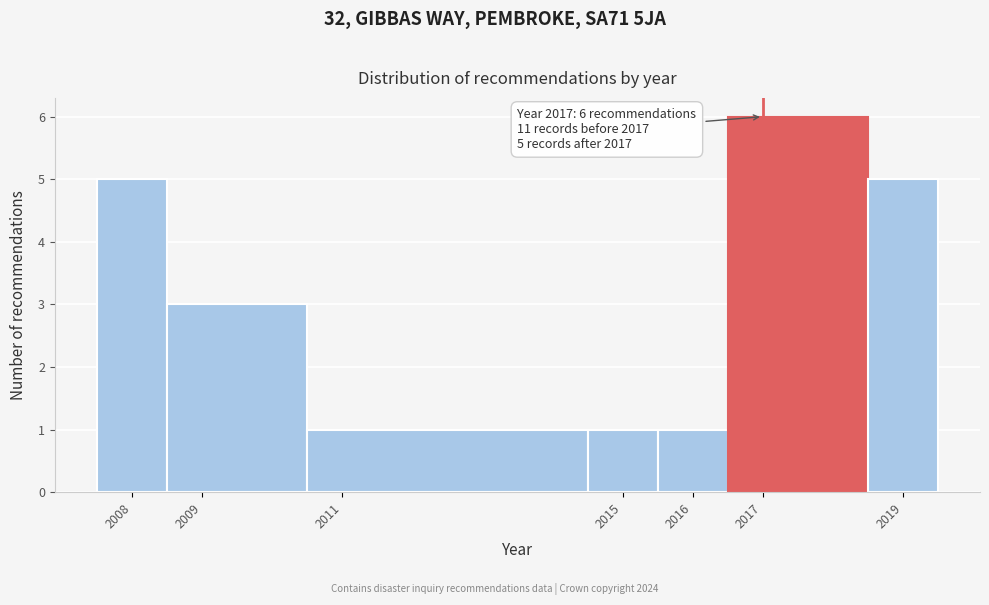

Over which range of the x-axis is the bar tallest?

2016.5 to 2018.5